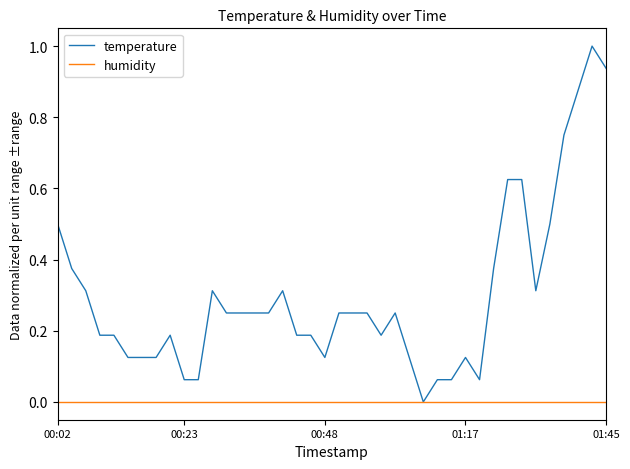

What is the highest value of the temperature series?

1.0